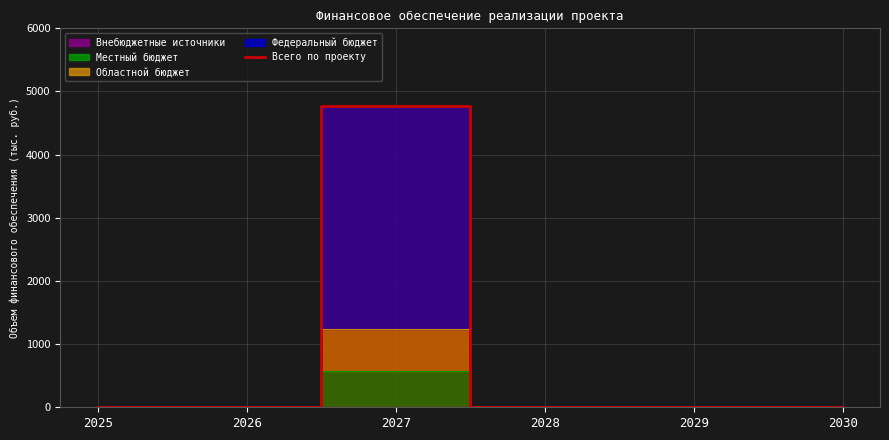

How many values are above zero?

1